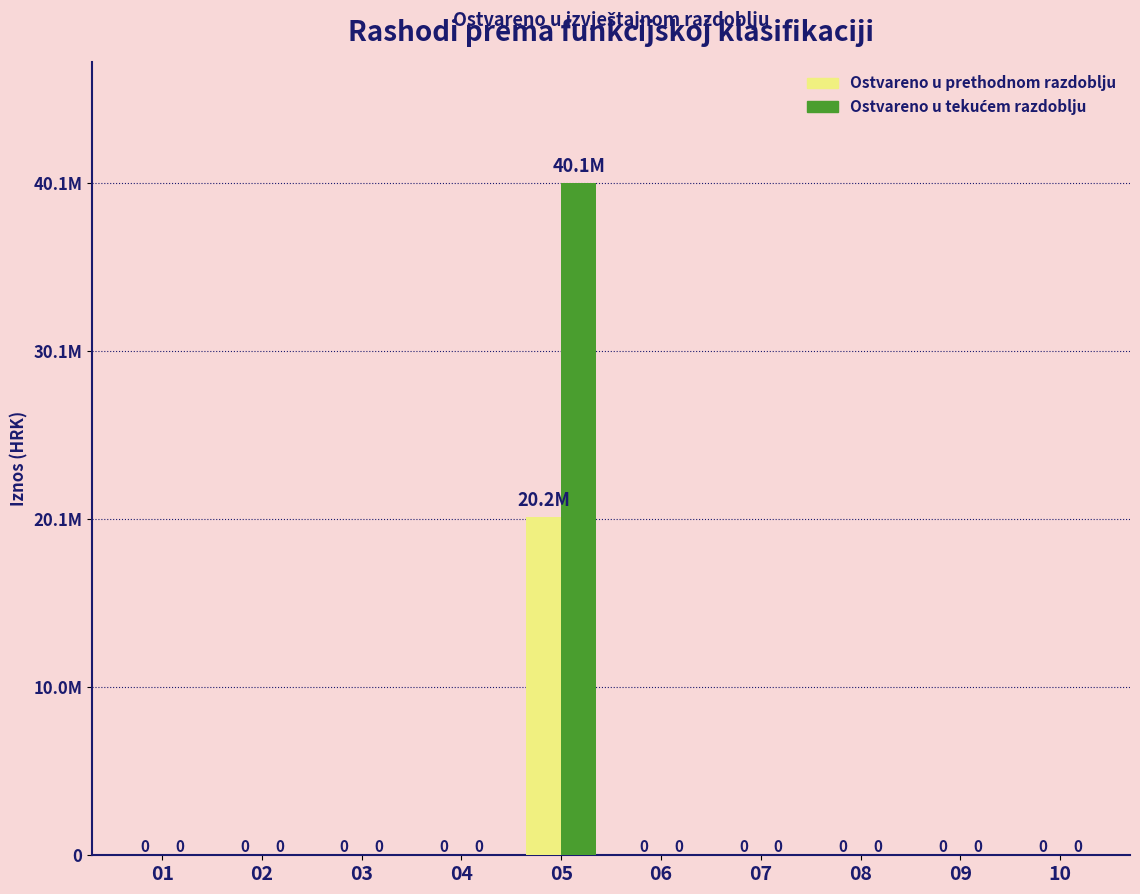

Reading left to right, what are all the values shown in this chart?

Ostvareno u prethodnom razdoblju: 0	0	0	0	20173793	0	0	0	0	0
Ostvareno u tekućem razdoblju: 0	0	0	0	40129728	0	0	0	0	0